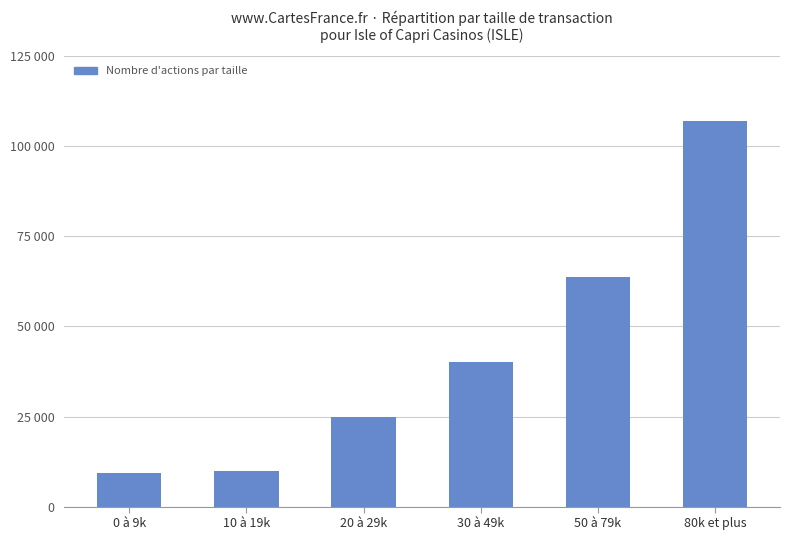

What is the minimum value shown in the chart?

9207